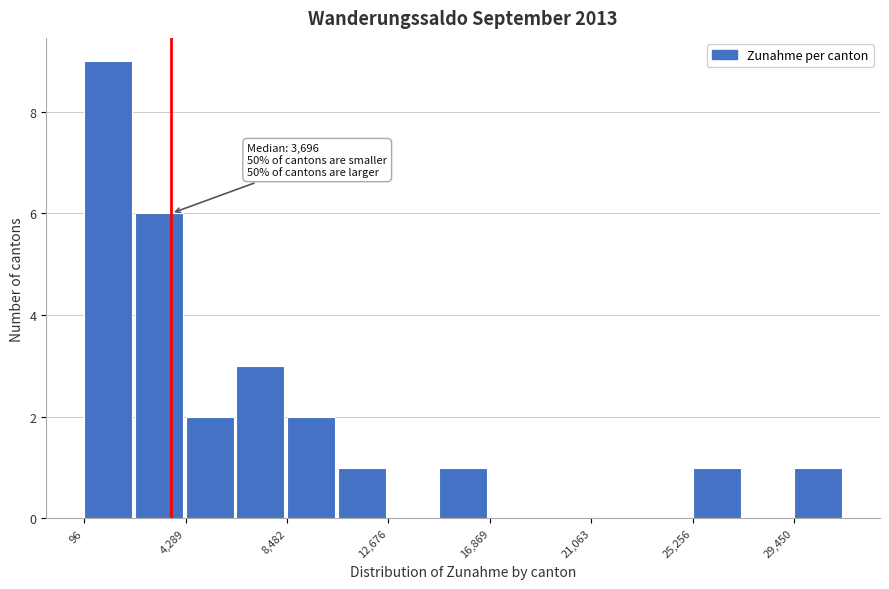

Which range on the x-axis has the tallest bar?

0 to 2000